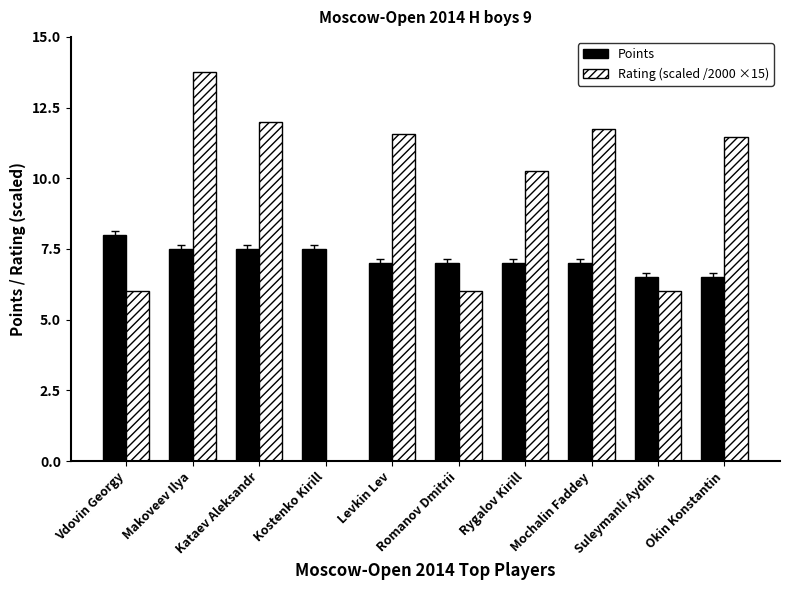

Which series has the largest total across all categories?

Rating (scaled /2000 ×15)